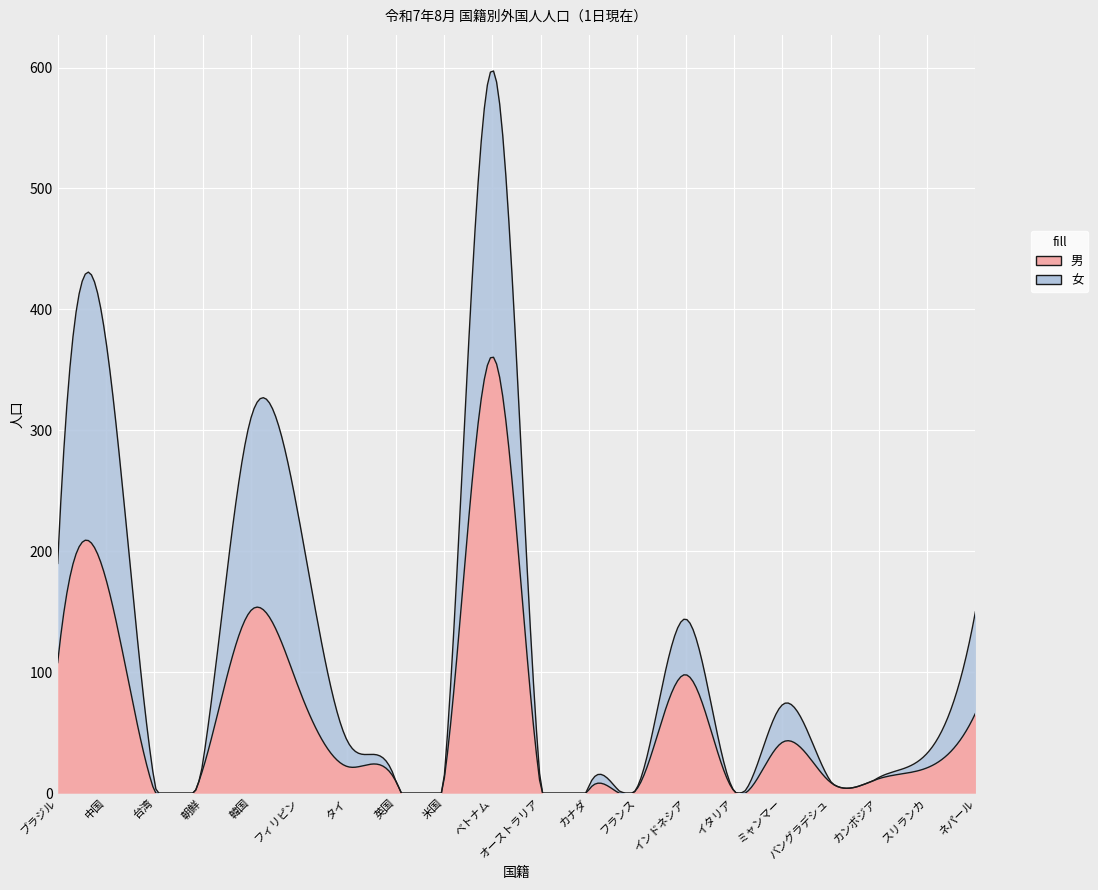

The 男 series shows 287 at 中国. True or false?

False